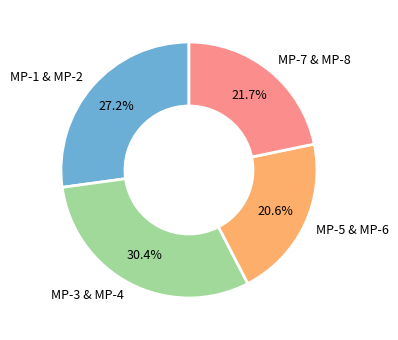

How many slices are in this pie chart?

4